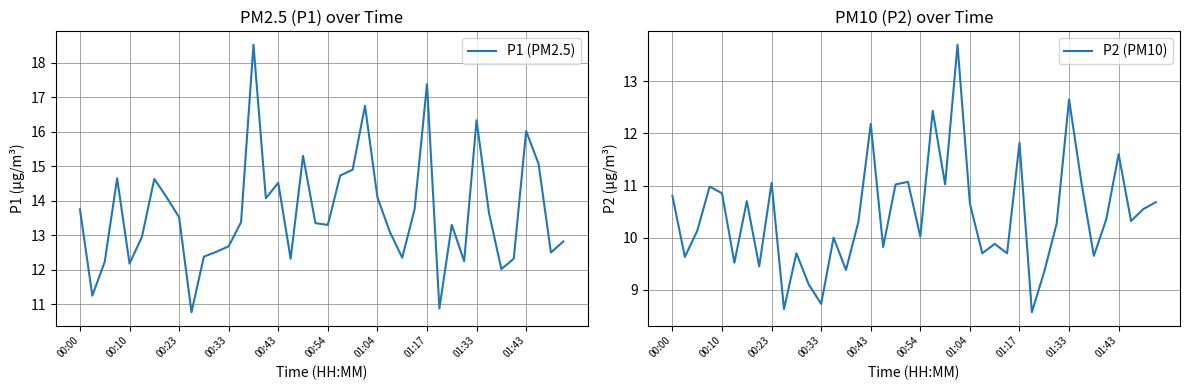

Which series has the largest range (max minus min)?

P1 (PM2.5)